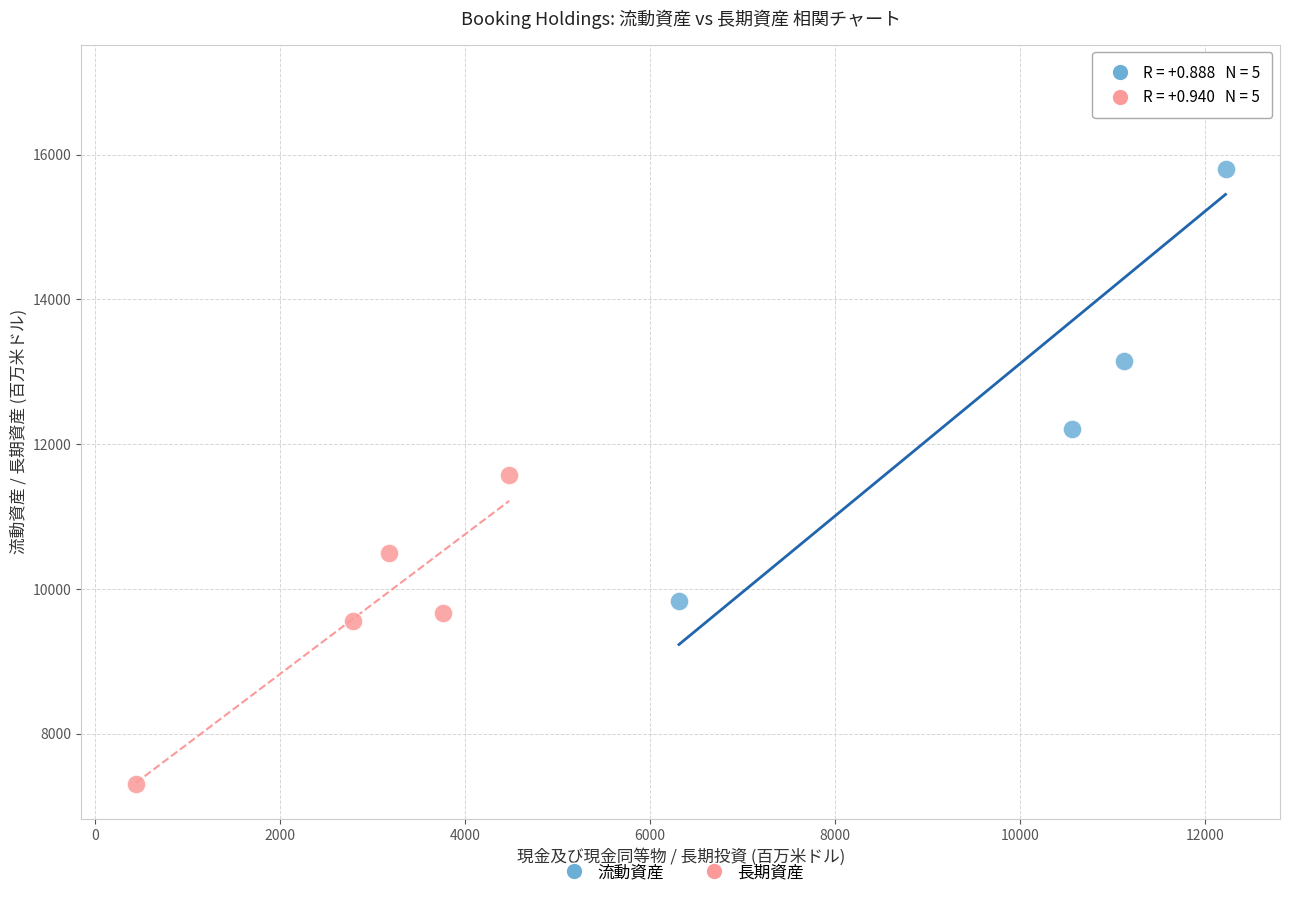

Which series contains the lowest Y value?

長期資産